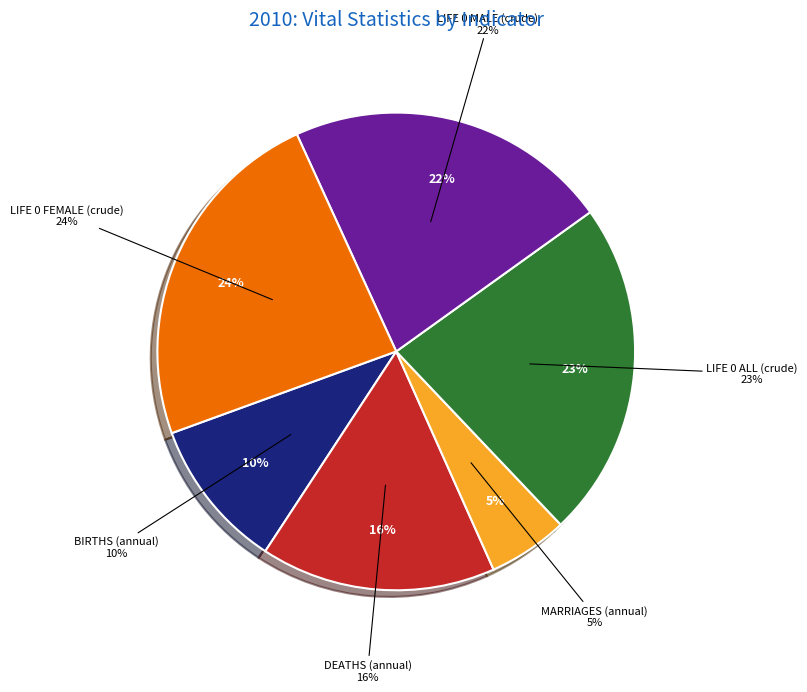

What is the ratio of the value at MARRIAGES.ANNUAL to the value at BIRTHS.ANNUAL?

0.5